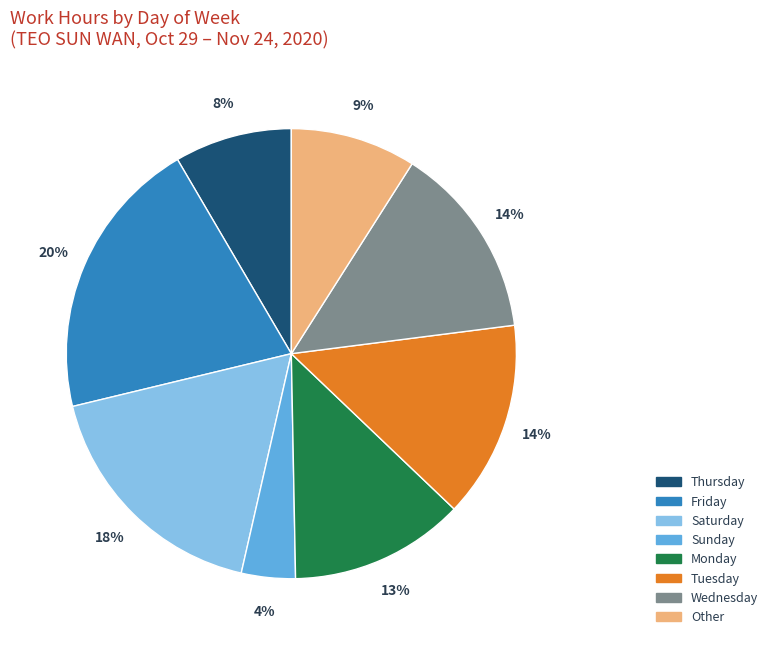

The Other slice represents 9% of the pie. True or false?

True